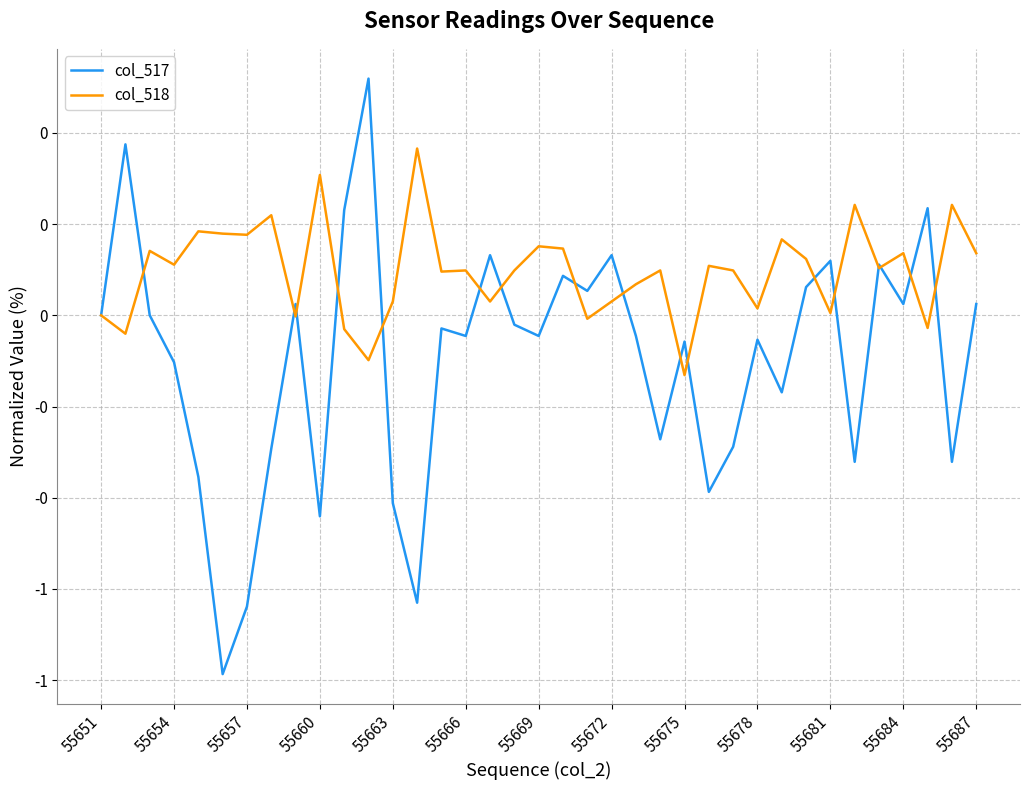

What are all the series names shown in the legend?

col_517, col_518